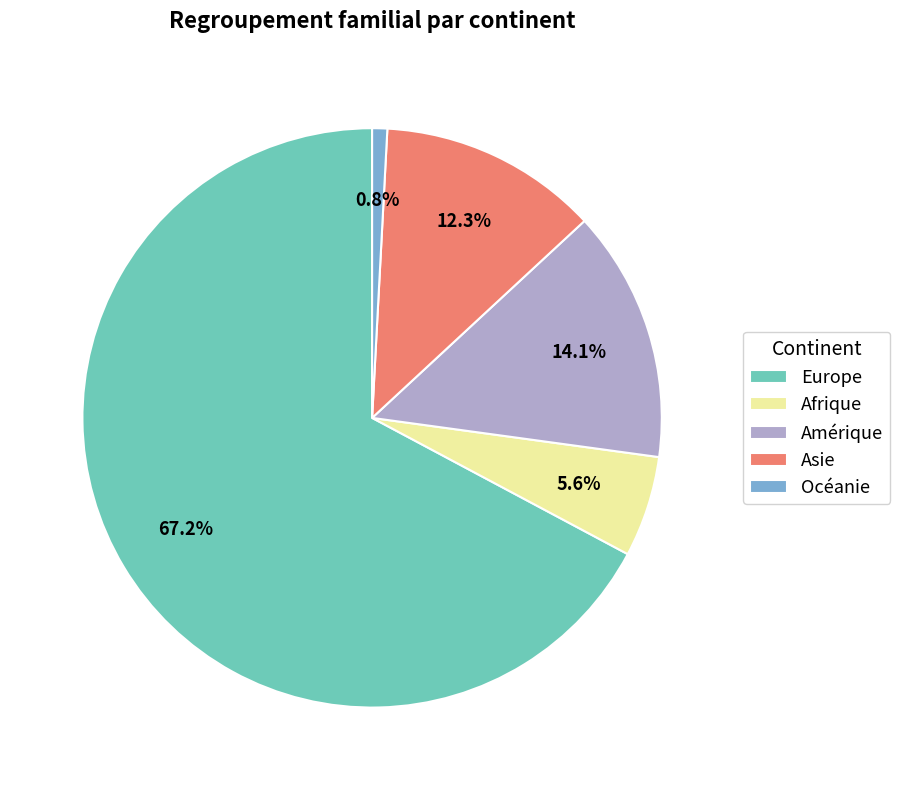

To the nearest percent, what is the difference between the largest and smallest slice percentages?

66%